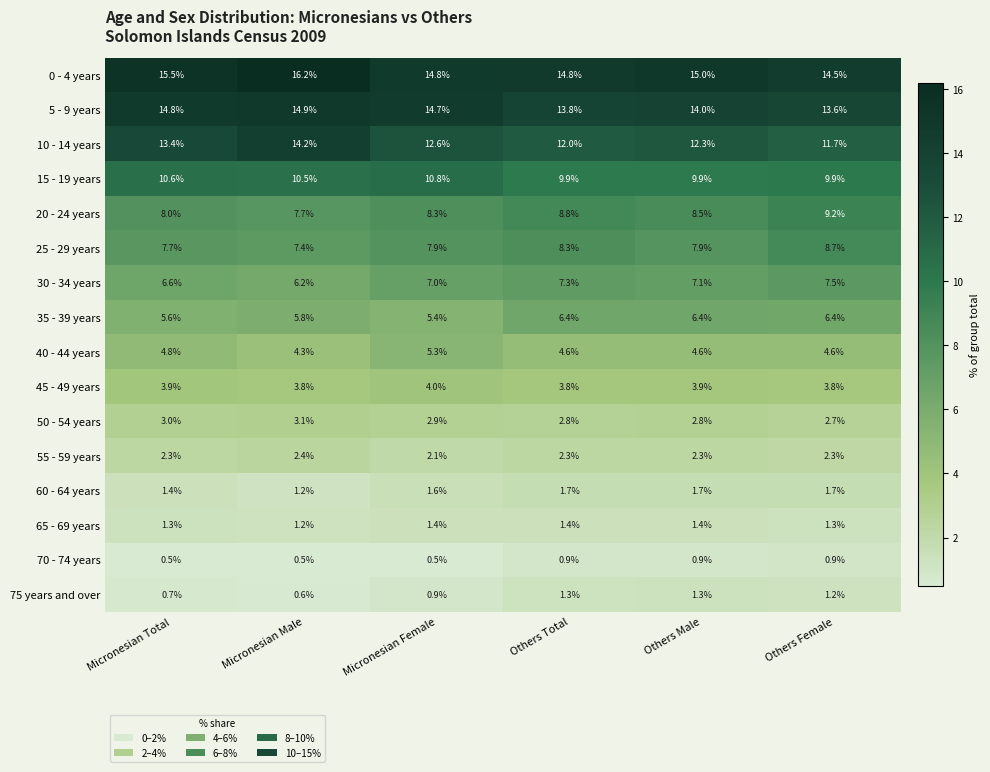

What is the sum of the 40 - 44 years values at Micronesian Female and Others Male?

9.9